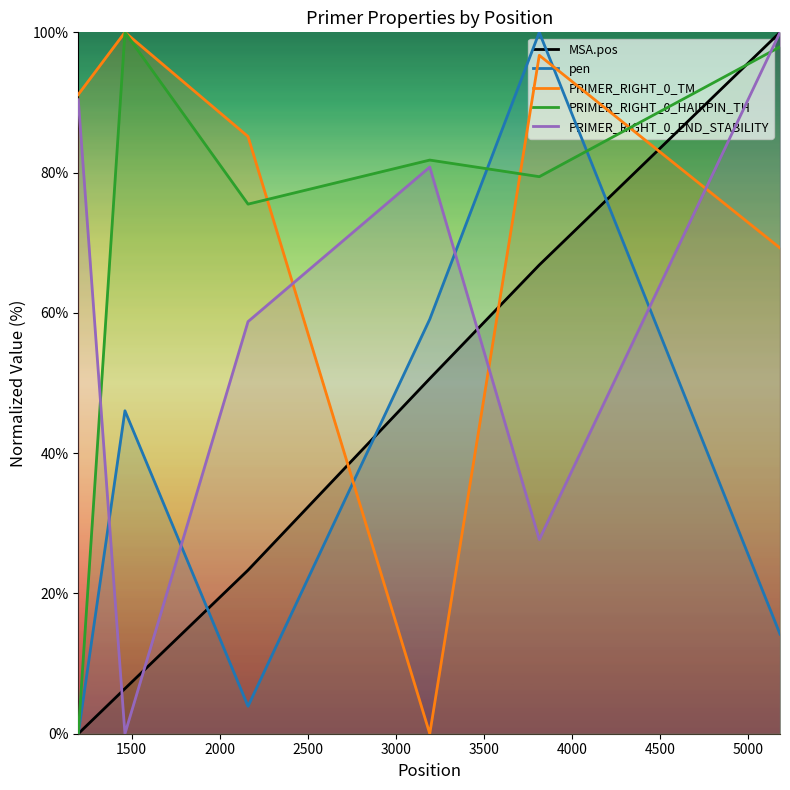

What is the difference between the second highest and minimum values in the PRIMER_RIGHT_0_HAIRPIN_TH series?

97.9